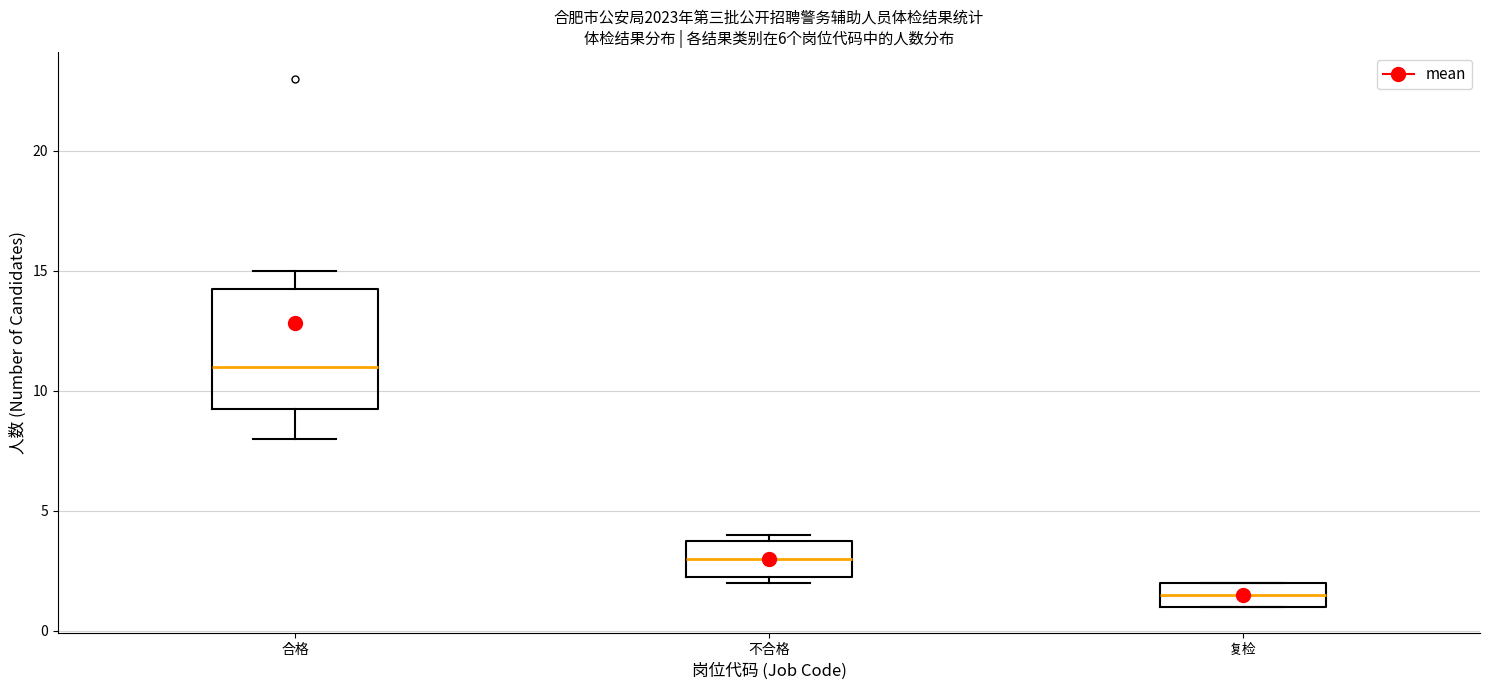

Reading left to right, read every box against the y-axis: the position of its median line, the range the box covers, and the ends of its whiskers. The values are not printed on the chart, so give them approximately, as read against the axis.

合格: median 11.0, box 9.5 to 14.5, whiskers 8.0 to 15.0
不合格: median 3.0, box 2.5 to 4.0, whiskers 2.0 to 4.0 (just above the box's upper edge)
复检: median 1.5, box 1.0 to 2.0, whiskers 1.0 to 2.0